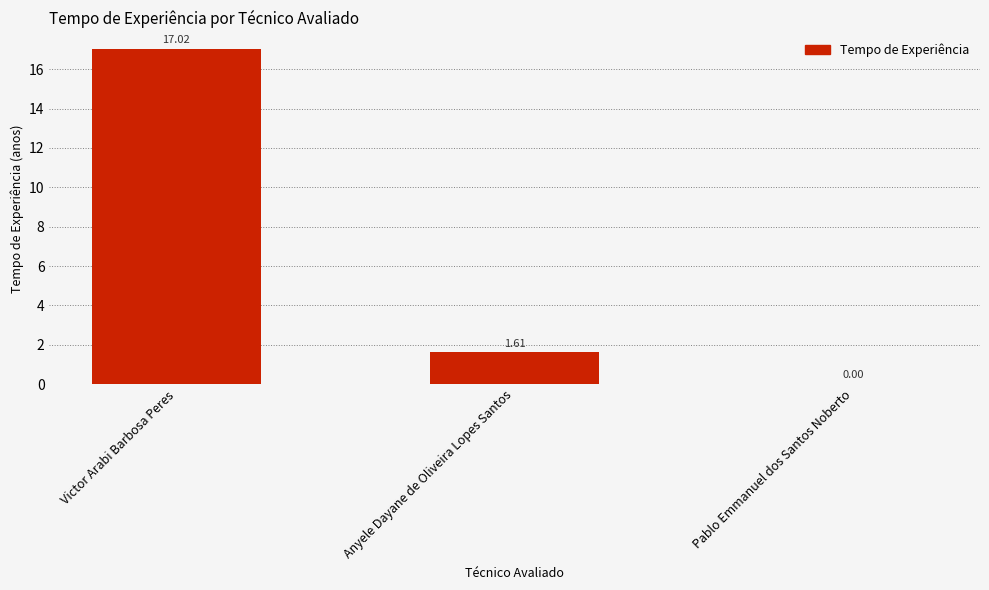

What is the difference between the values at Victor Arabi Barbosa Peres and Anyele Dayane de Oliveira Lopes Santos?

15.4